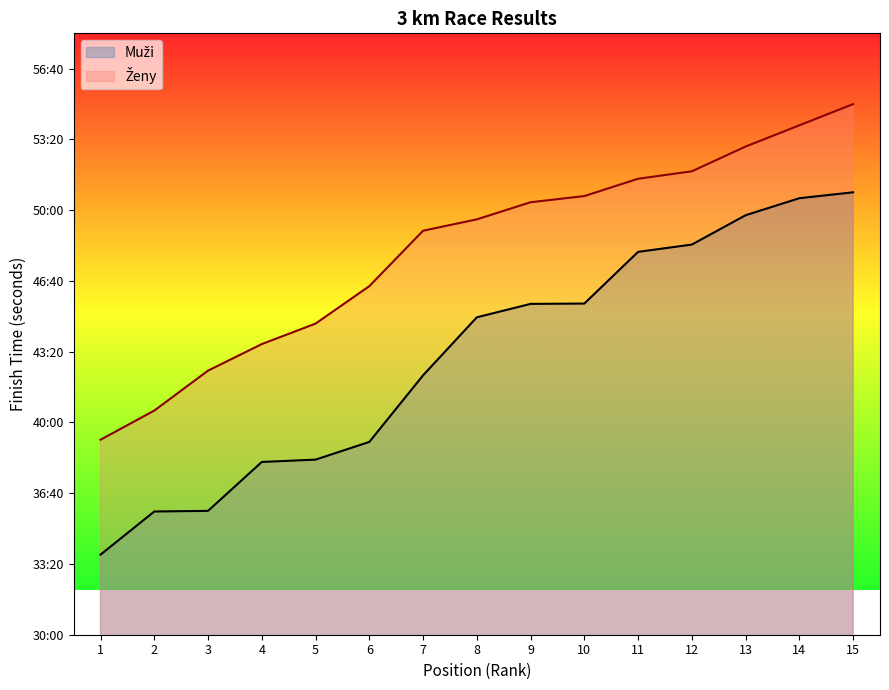

What is the difference between the Muži (rank) values at 4 and 15?

762.3